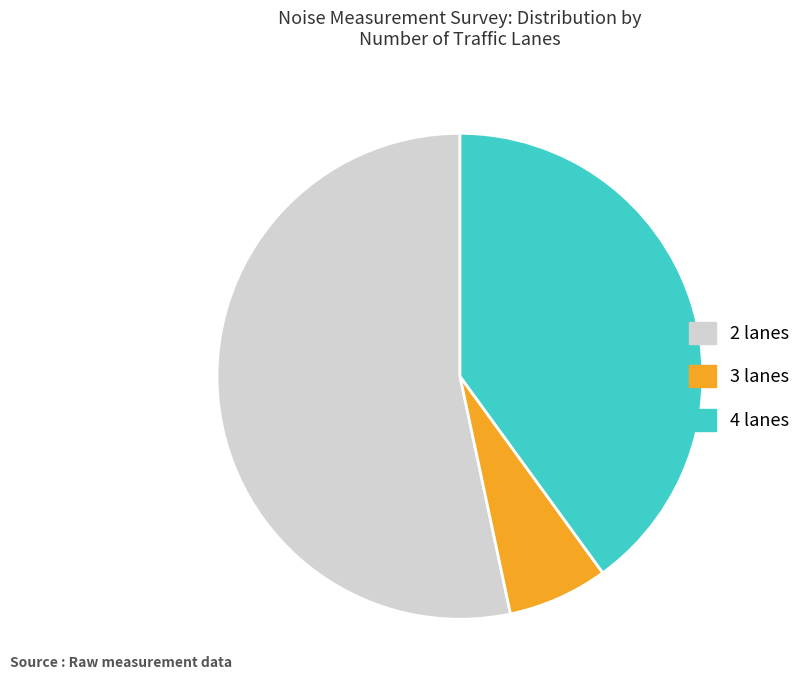

Is there any slice that represents more than half of the pie?

Yes